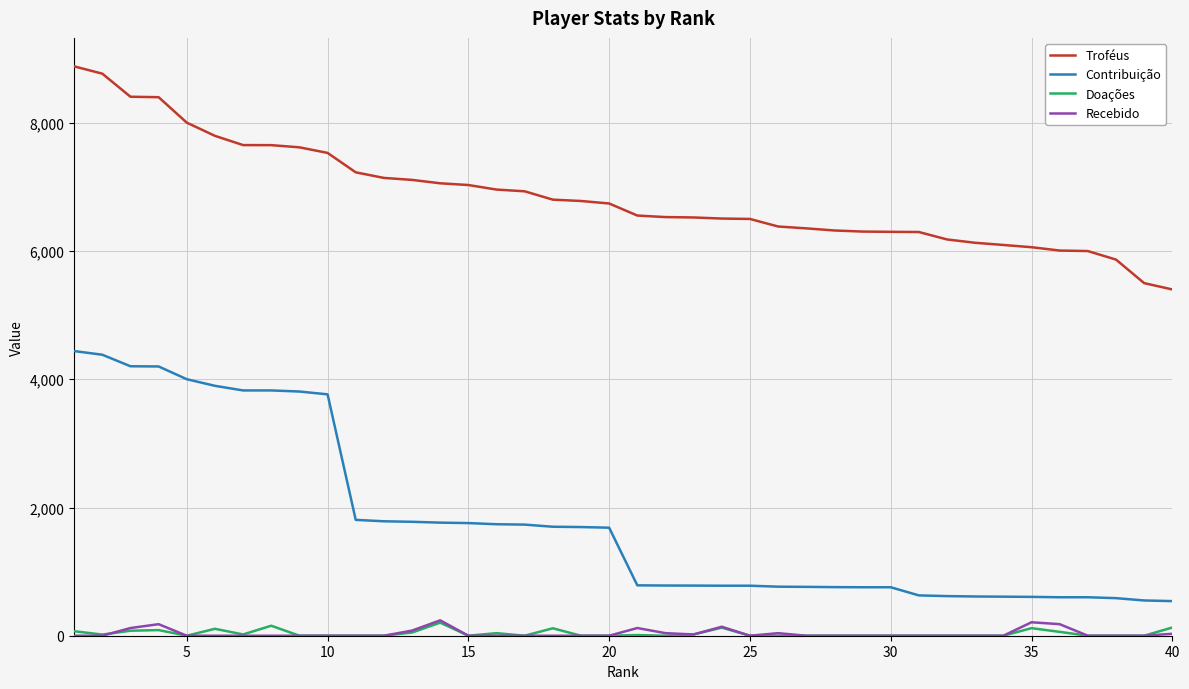

True or false: Recebido and Contribuição intersect in this chart.

False